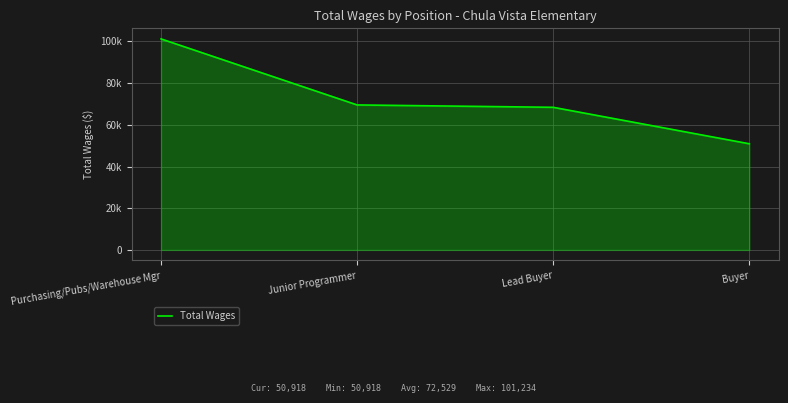

Where does the data first go above 69550?

Purchasing/Pubs/Warehouse Mgr